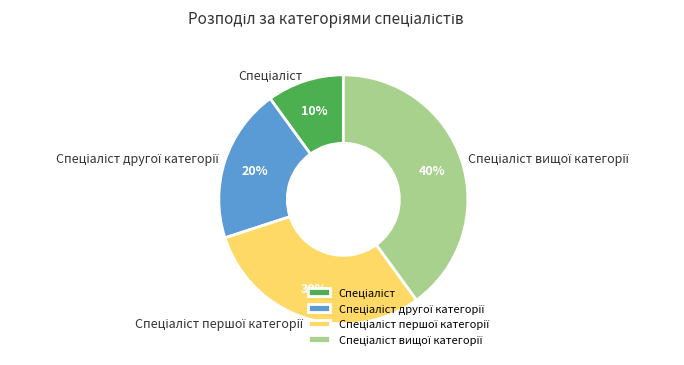

Is there a majority slice in this chart?

No